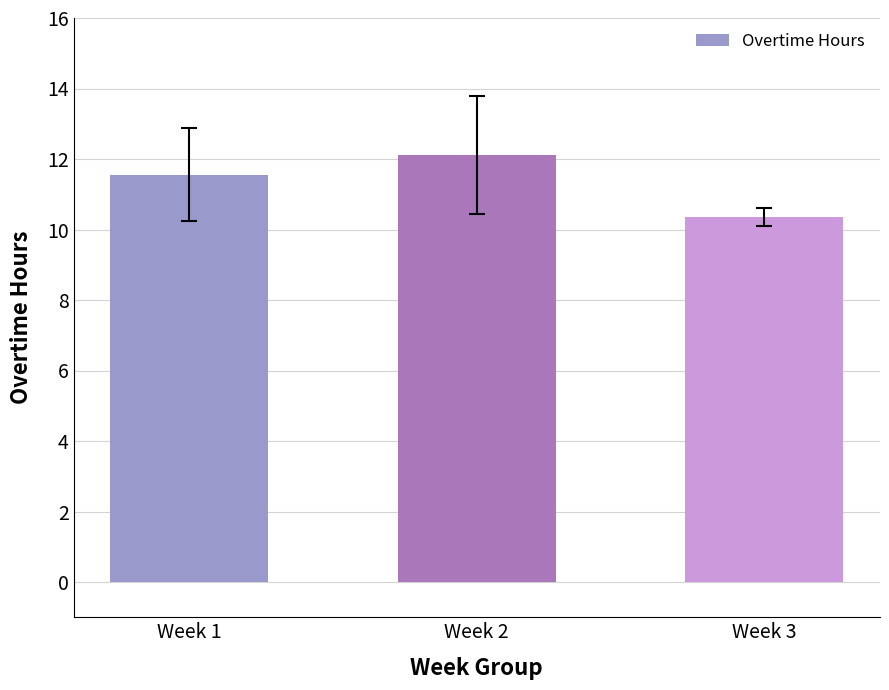

What is the maximum value shown in the chart?

12.1